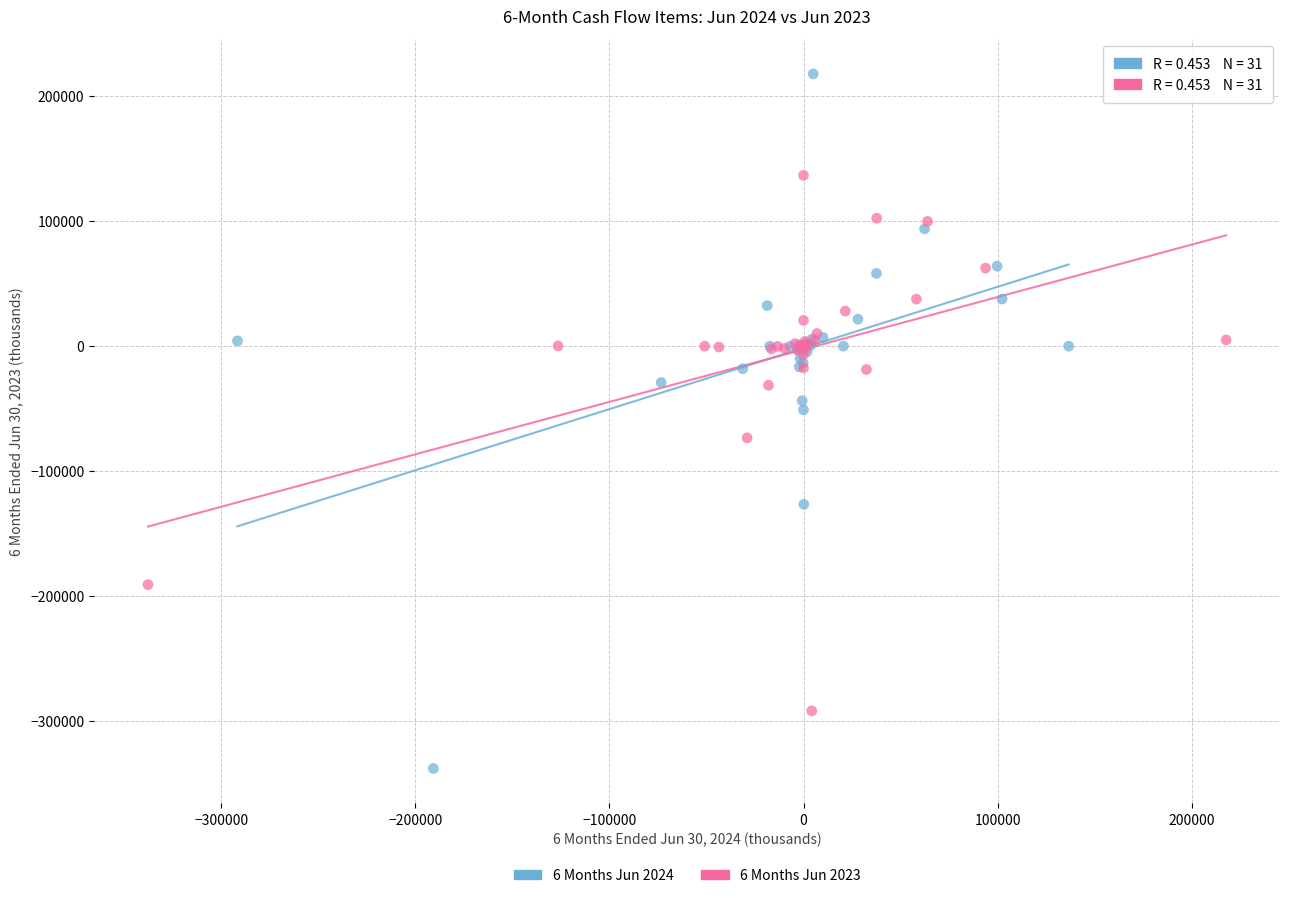

Which series contains the highest Y value?

6 Months Jun 2024